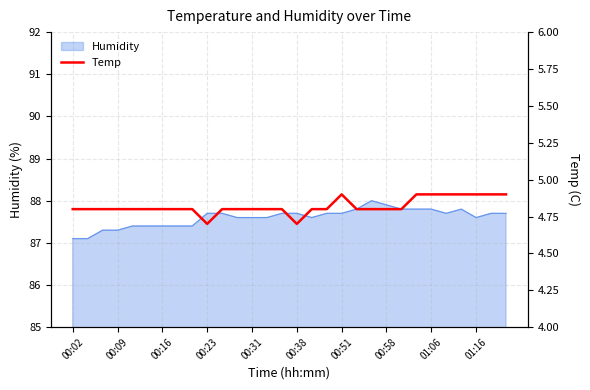

Is it true that Humidity equals 87.7 at 00:51?

True